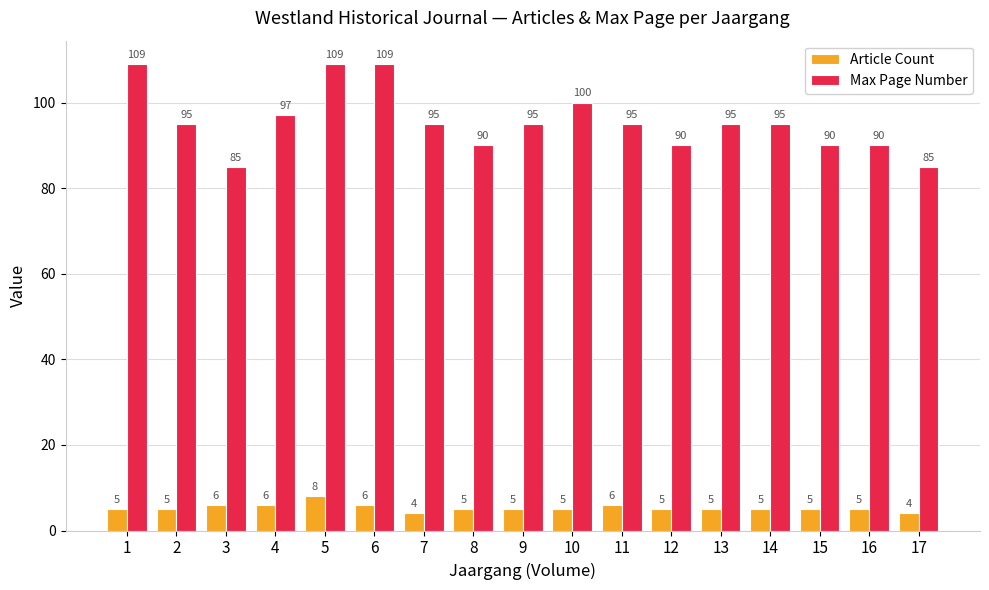

How many distinct data groups are displayed?

2